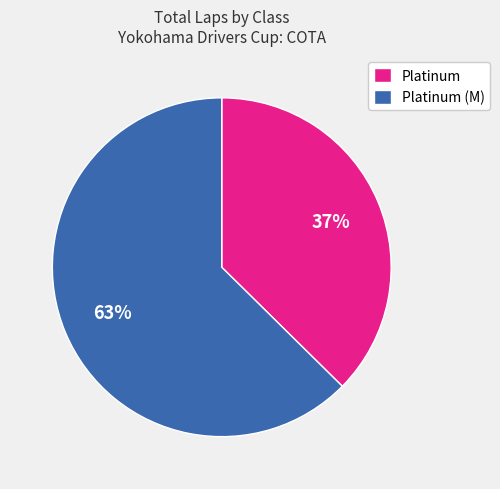

To the nearest percent, what is the average slice percentage?

50%